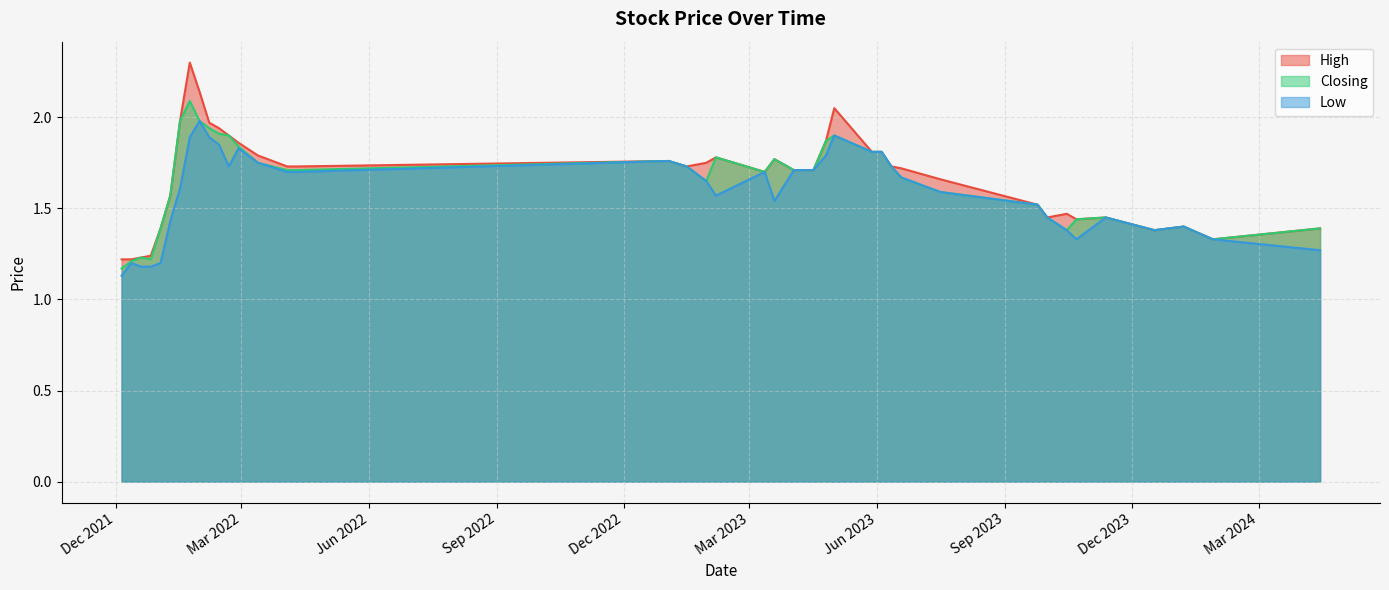

Does the chart have visible grid lines?

Yes